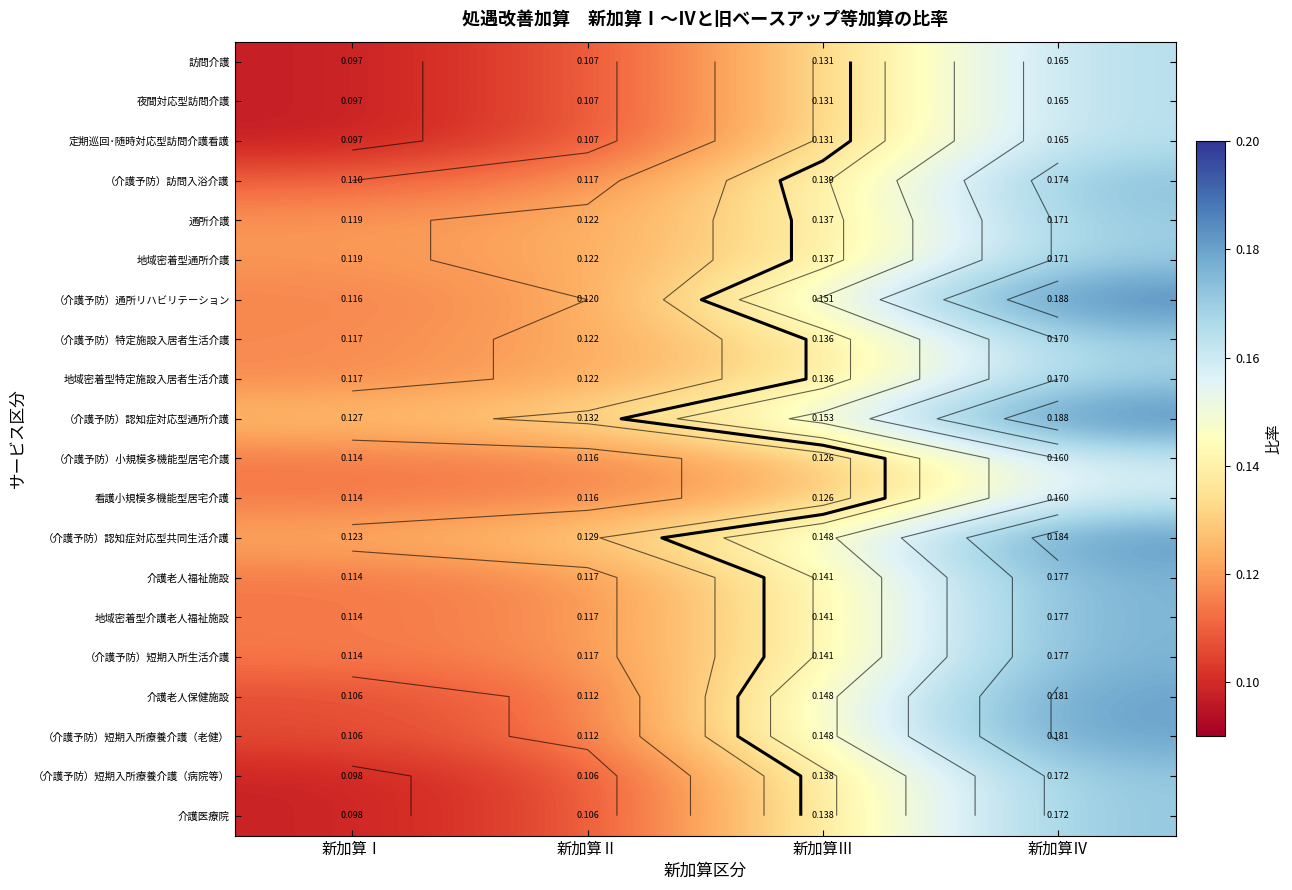

At which label is （介護予防）認知症対応型通所介護 closest to 0?

新加算Ⅰ